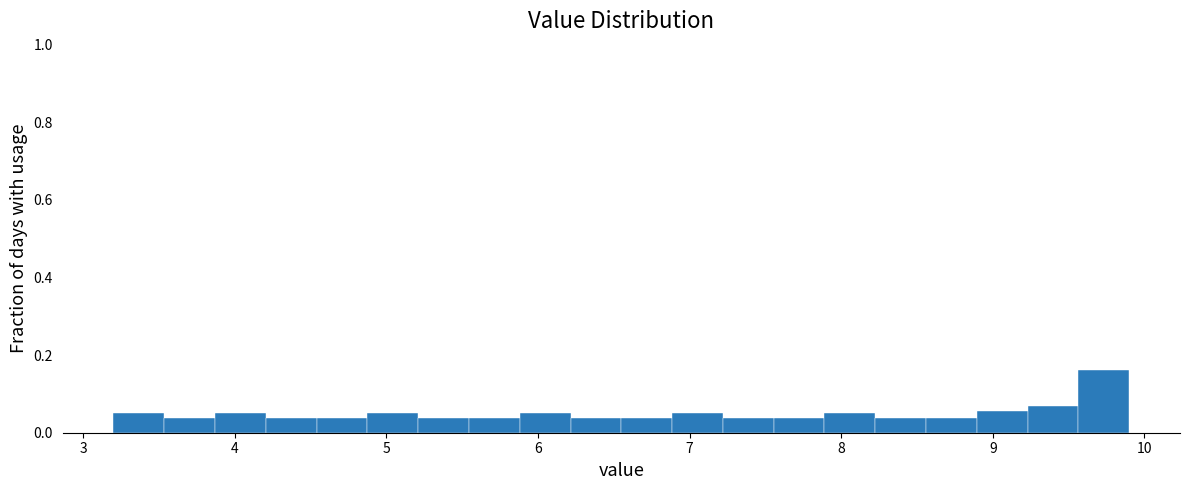

Around what value on the x-axis is the tallest bar? Give the approximate position of its centre, as read against the axis.

9.7